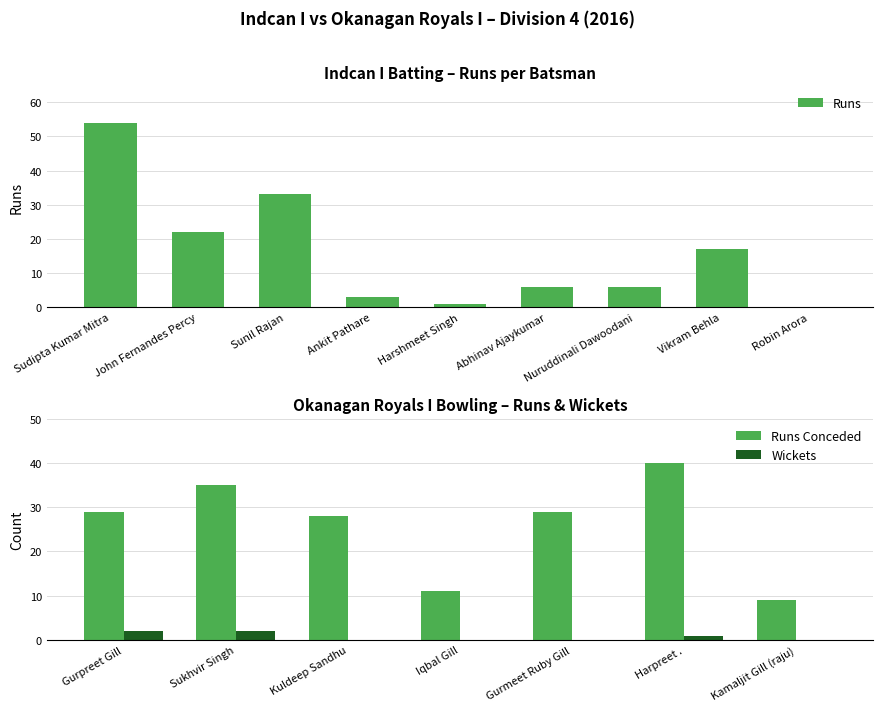

What is the difference between the maximum and minimum values?

54